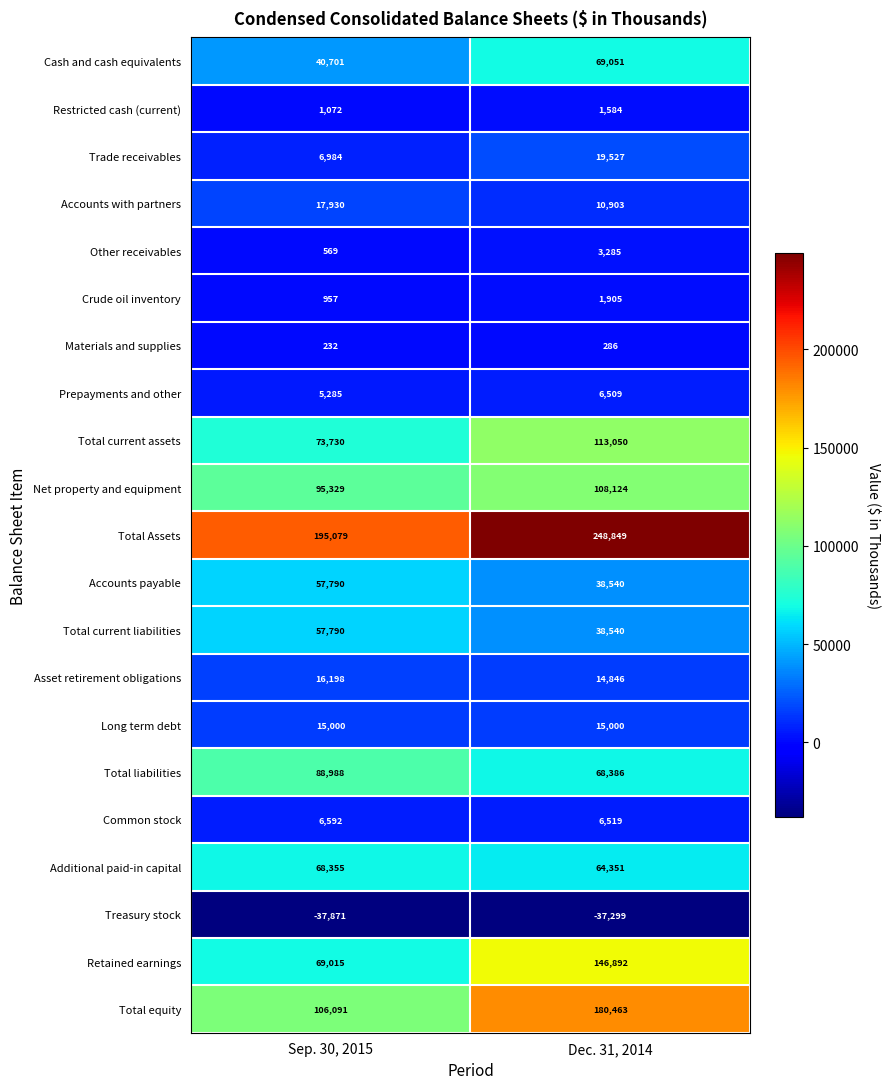

The Total current liabilities series shows 53974 at Dec. 31, 2014. True or false?

False